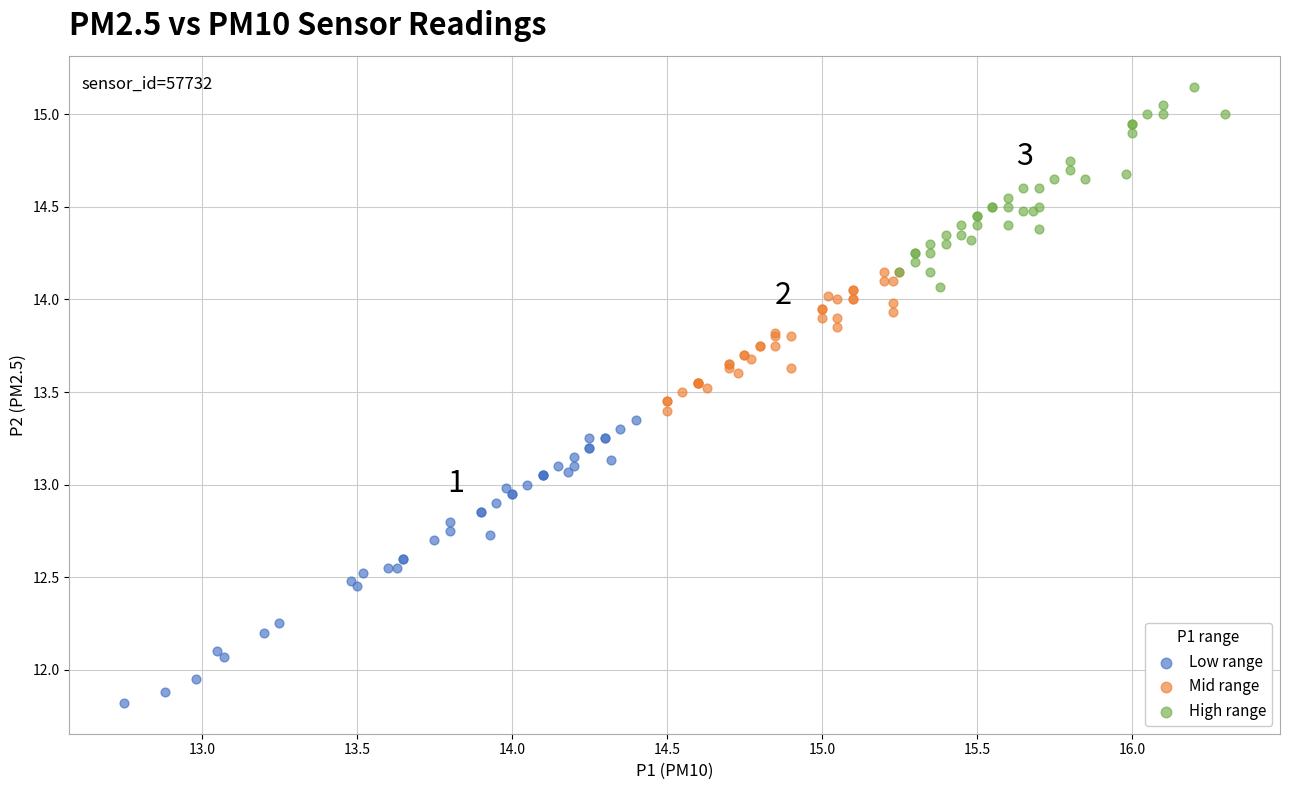

Which series has the widest spread of Y values?

Low range